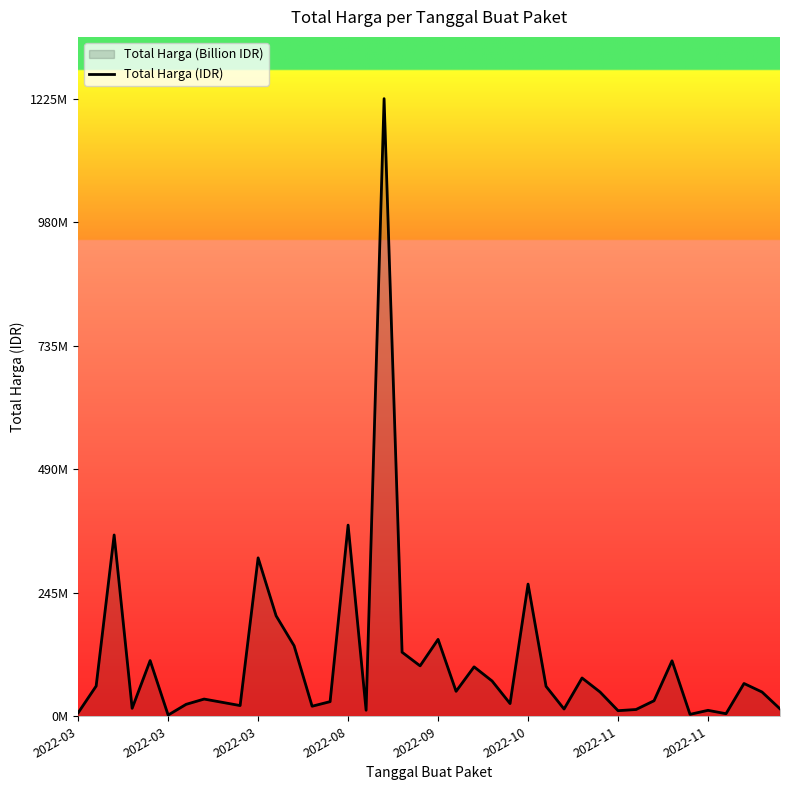

The chart shows a value of 22.6 at 21. True or false?

False